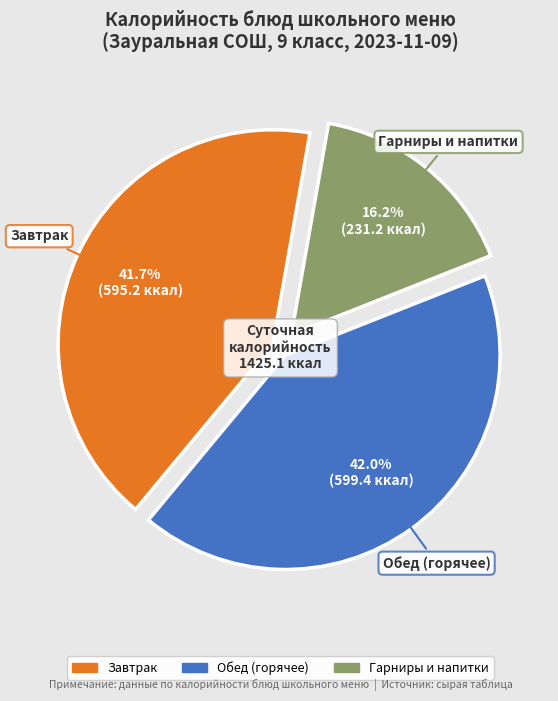

Does any single category account for the majority?

No